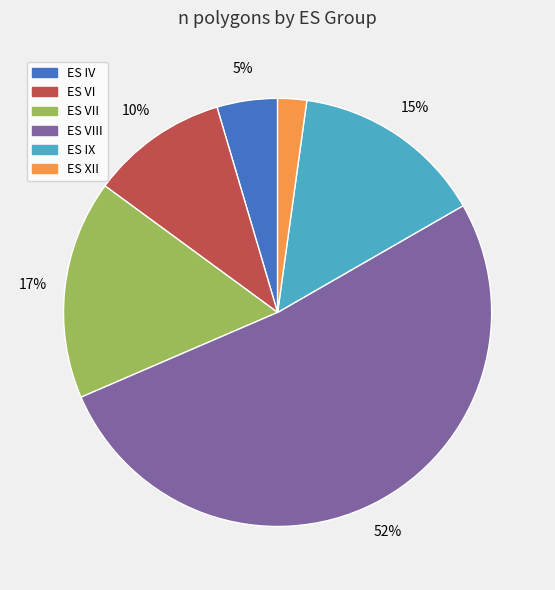

Is there any slice that represents more than half of the pie?

Yes